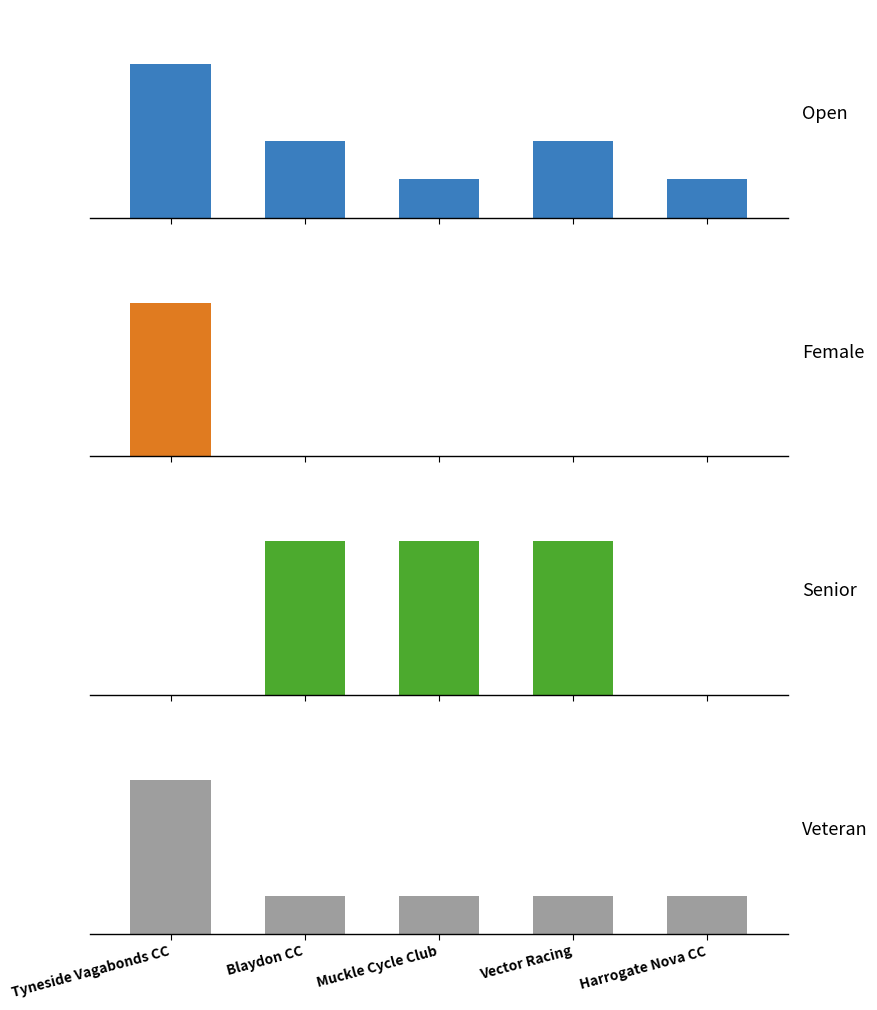

List the series in order of their peak value, lowest first.

Female, Senior, Open, Veteran